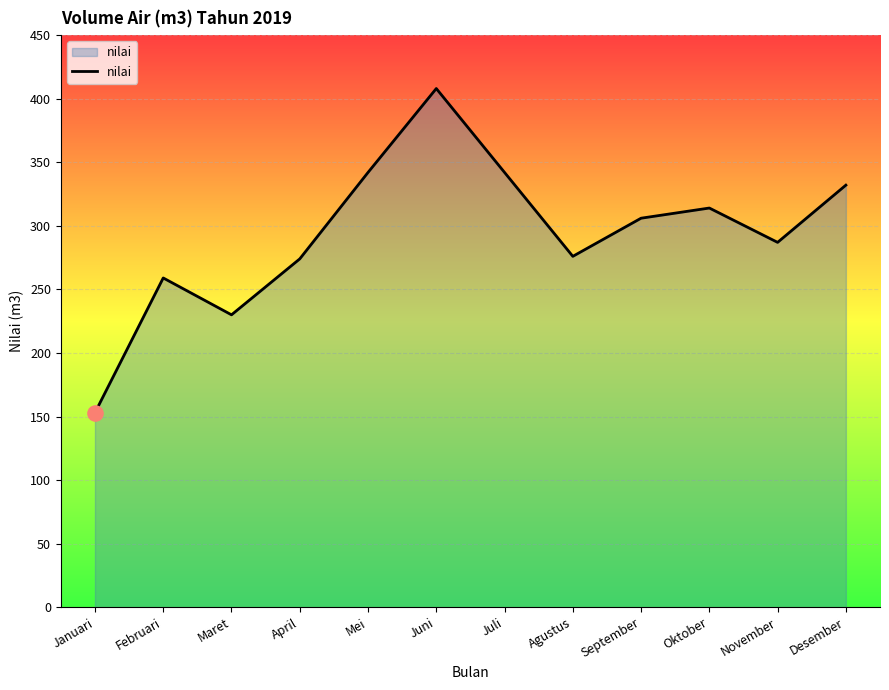

Between November and Desember, which is larger?

Desember